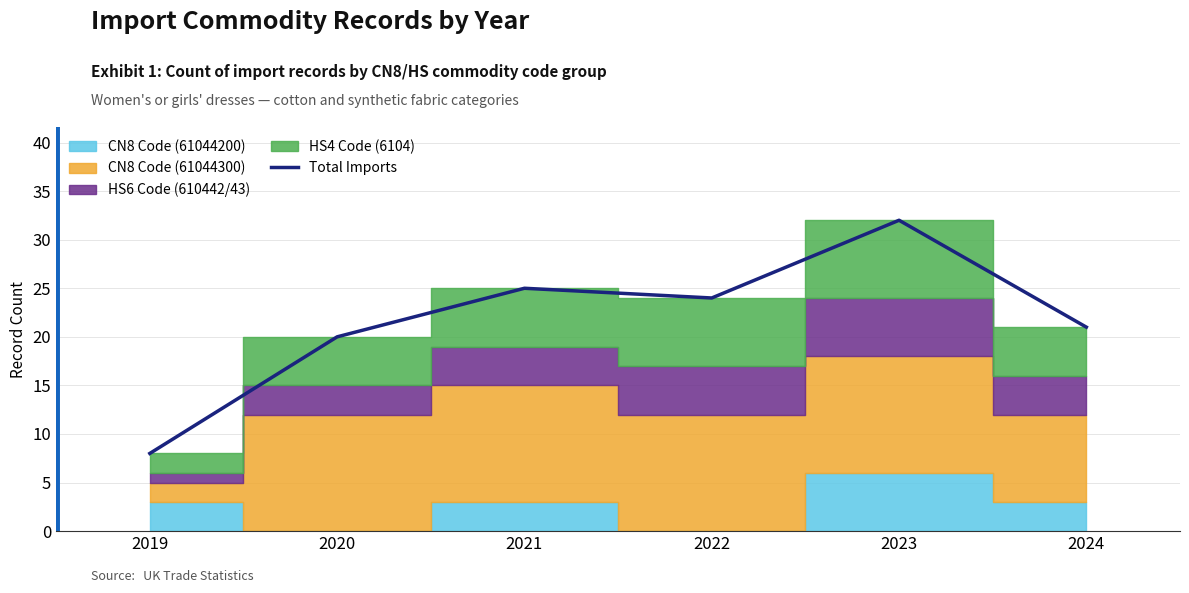

At which category does the chart reach its minimum across all series?

2019